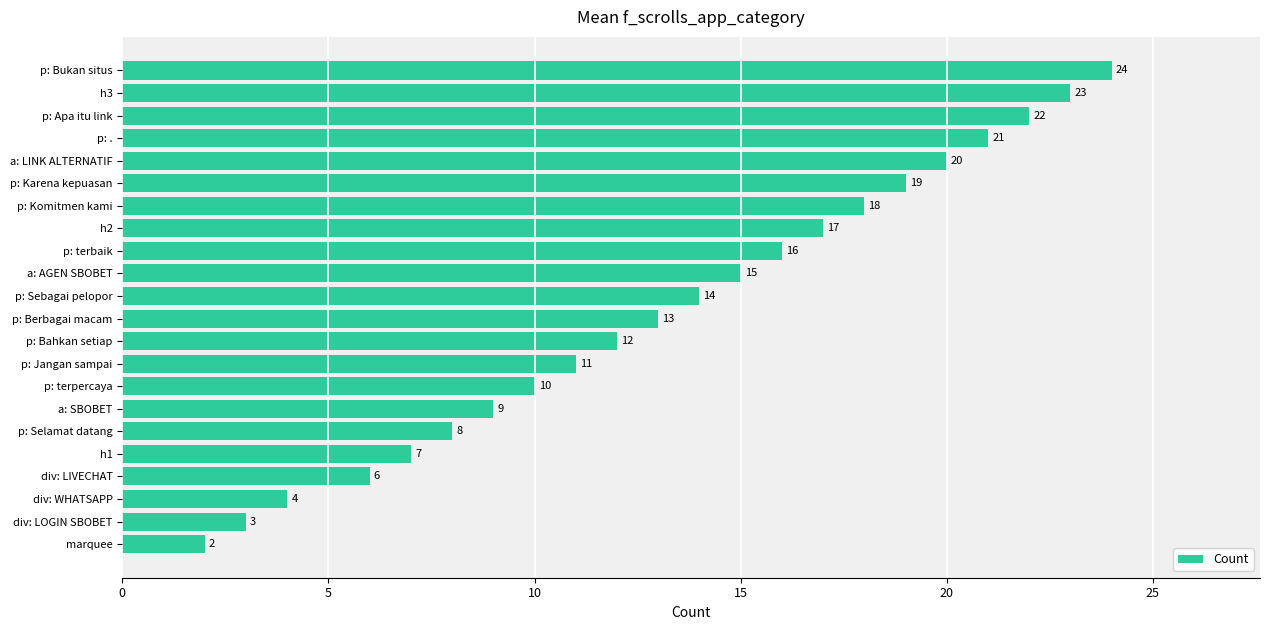

Rank the categories by value from highest to lowest.

p: Bukan situs, h3, p: Apa itu link, p: ., a: LINK ALTERNATIF, p: Karena kepuasan, p: Komitmen kami, h2, p: terbaik, a: AGEN SBOBET, p: Sebagai pelopor, p: Berbagai macam, p: Bahkan setiap, p: Jangan sampai, p: terpercaya, a: SBOBET, p: Selamat datang, h1, div: LIVECHAT, div: WHATSAPP, div: LOGIN SBOBET, marquee